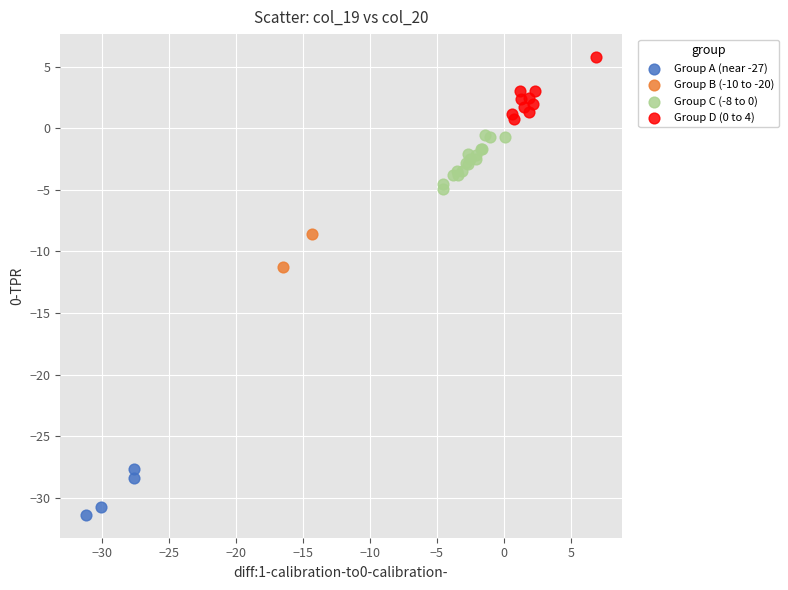

Which series contains the lowest Y value?

Group A (near -27)